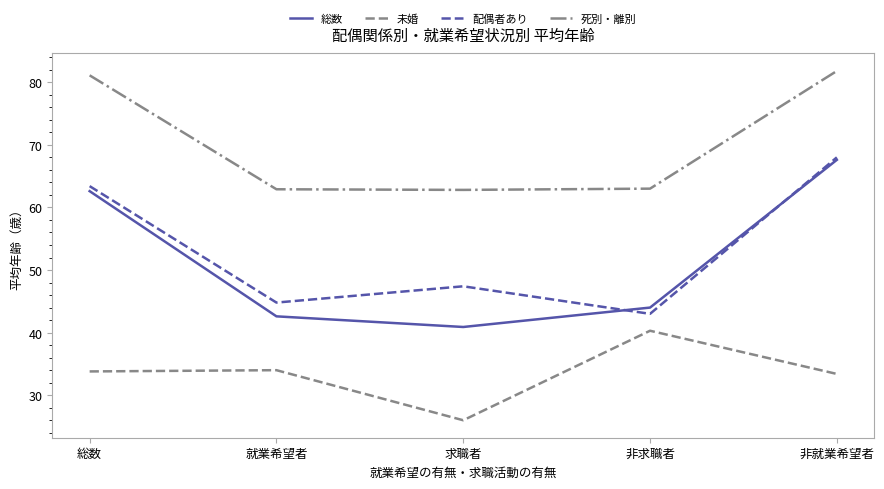

Between 総数 and 非就業希望者, which series saw the biggest shift?

総数